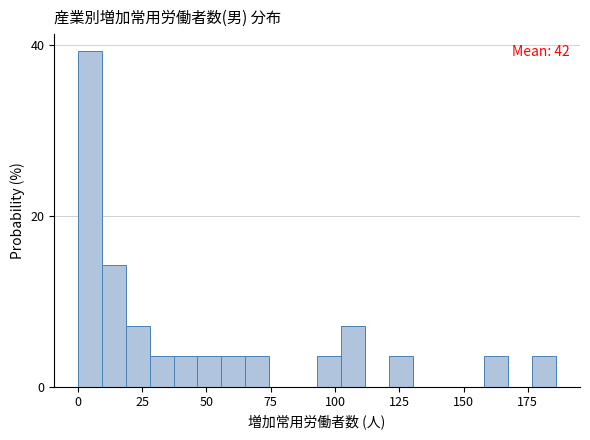

Around what value on the x-axis is the tallest bar? Give the approximate position of its centre, as read against the axis.

5